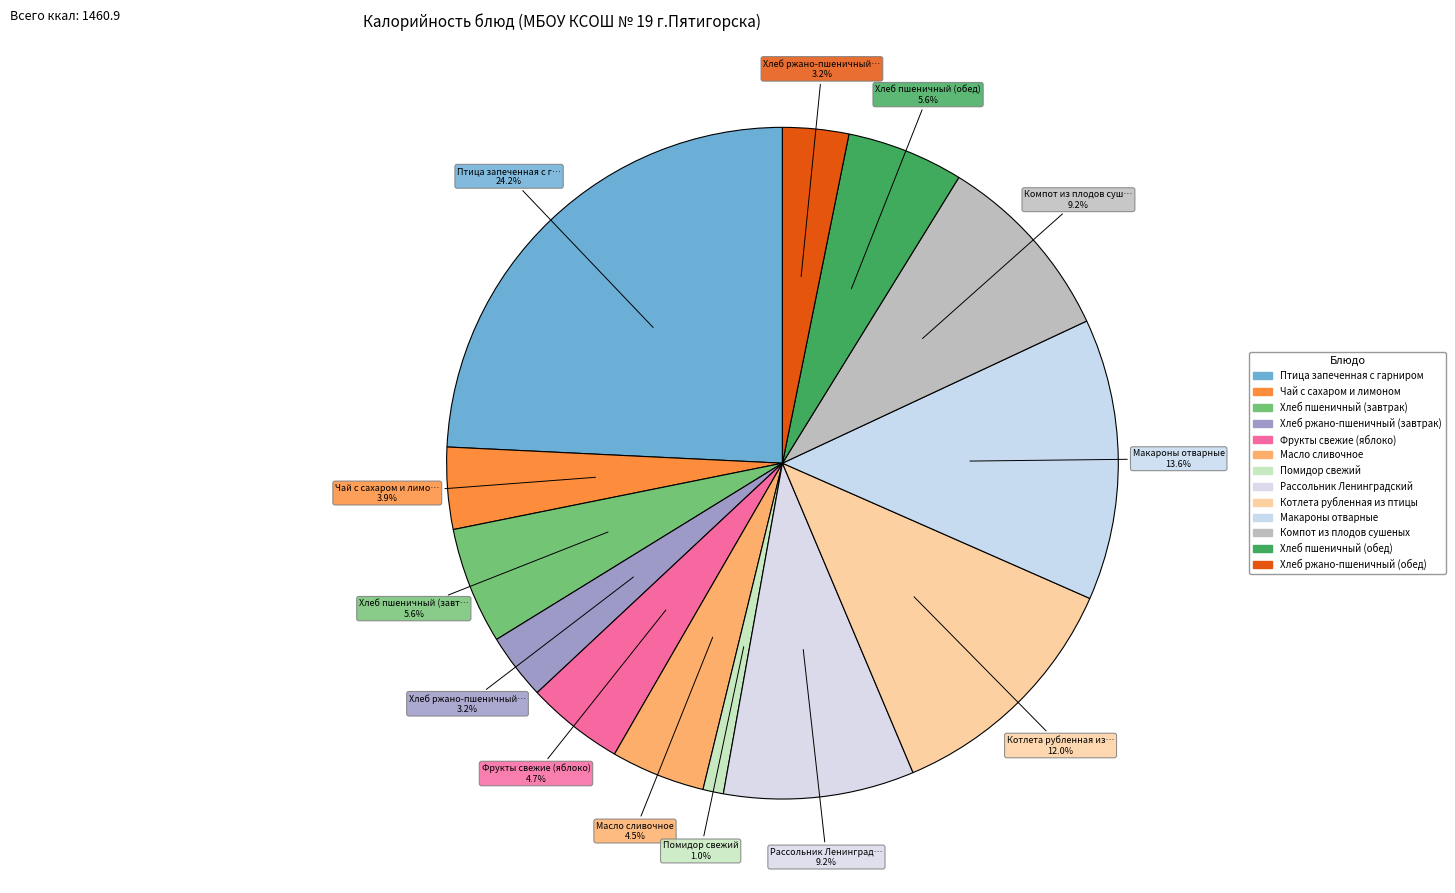

Does Чай с сахаром и лимоном account for over 50% of the chart?

No